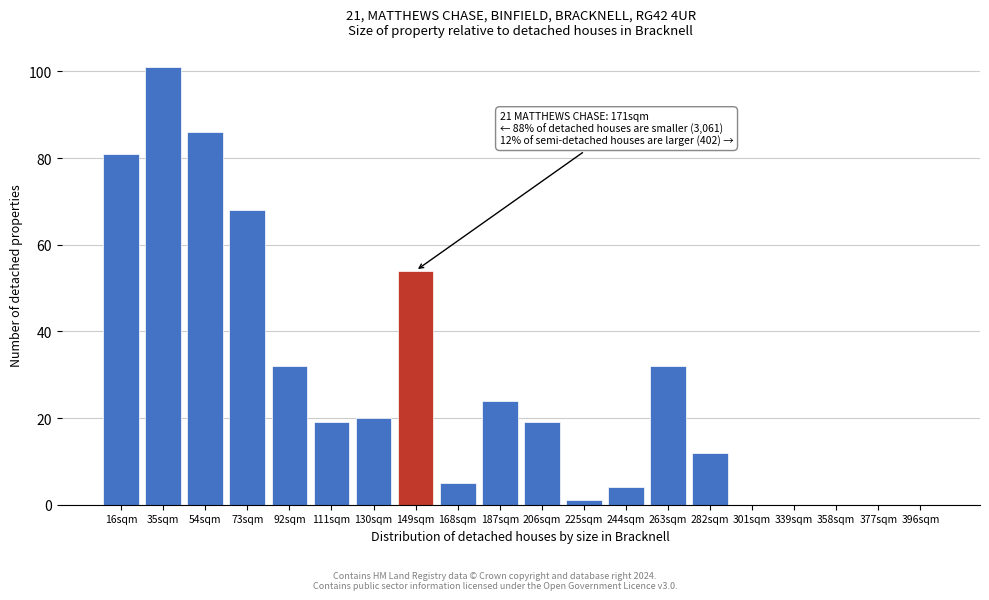

Reading left to right, transcribe all the data shown in this chart.

16sqm=81	35sqm=101	54sqm=86	73sqm=68	92sqm=32	111sqm=19	130sqm=20	149sqm=54	168sqm=5	187sqm=24	206sqm=19	225sqm=1	244sqm=4	263sqm=32	282sqm=12	301sqm=0	339sqm=0	358sqm=0	377sqm=0	396sqm=0